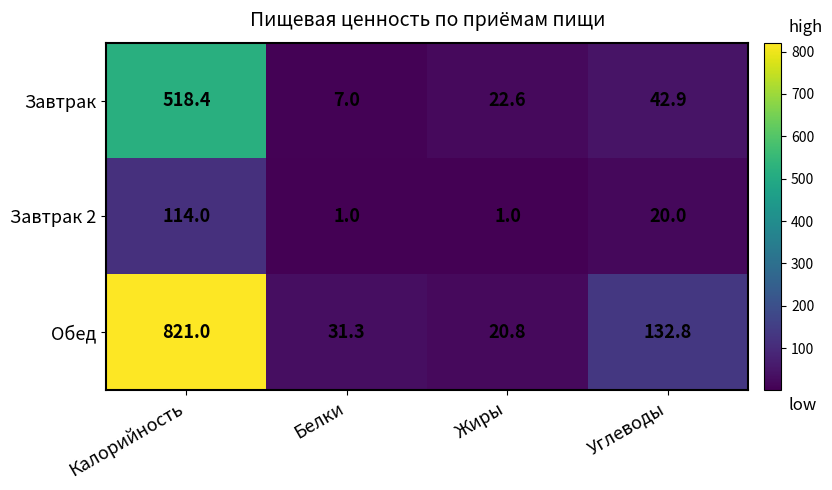

What is the difference between the highest and lowest values at Белки?

30.3